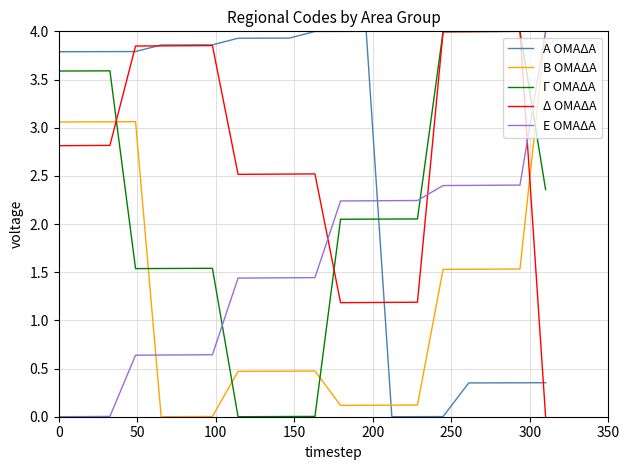

True or false: Ε ΟΜΑΔΑ and Γ ΟΜΑΔΑ cross at least once.

True